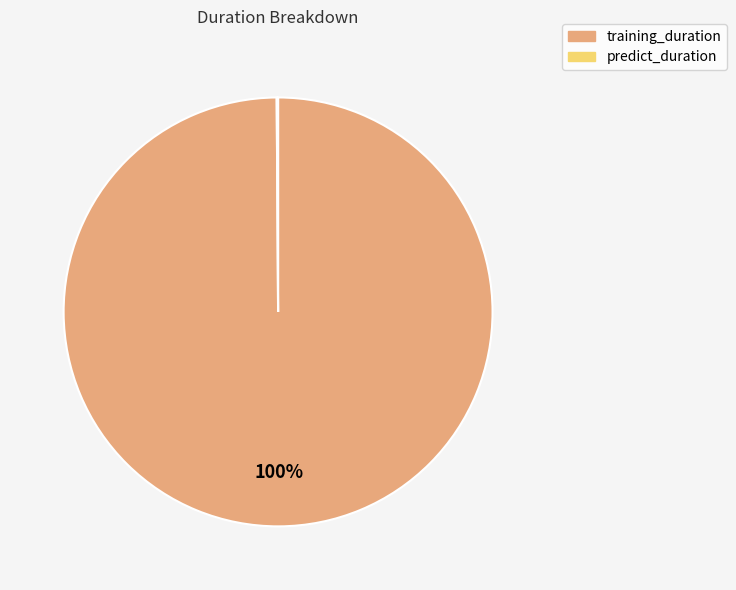

To the nearest percent, what is the difference between the largest and smallest slice percentages?

100%